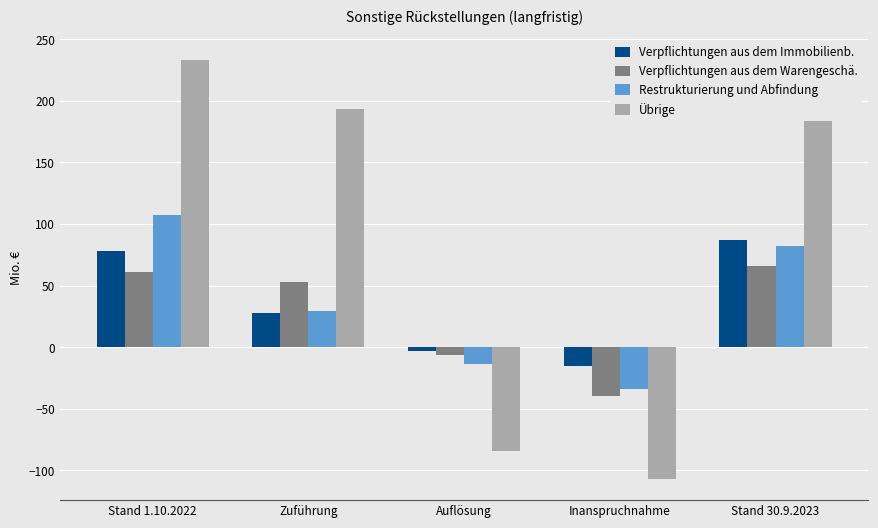

What is the total value across all series at Stand 30.9.2023?

471